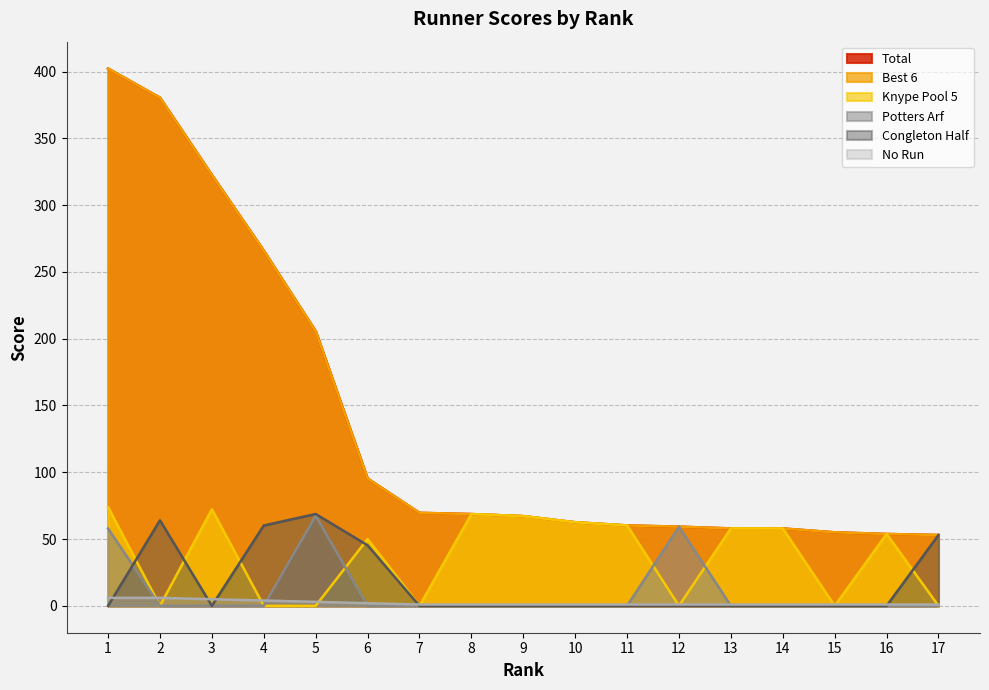

How many lines are shown in the chart?

6